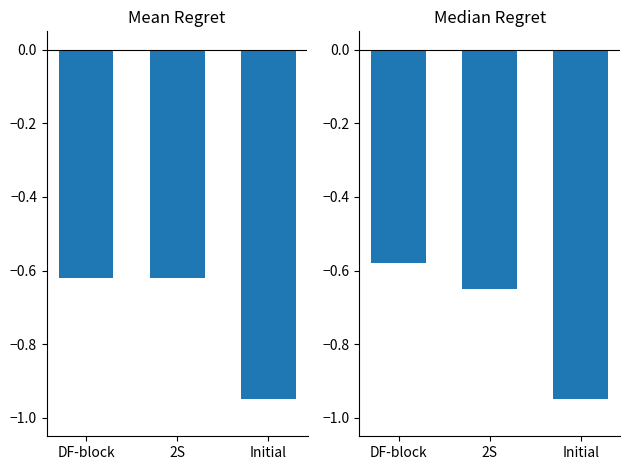

What are all the series names shown in the legend?

Mean Regret, Median Regret